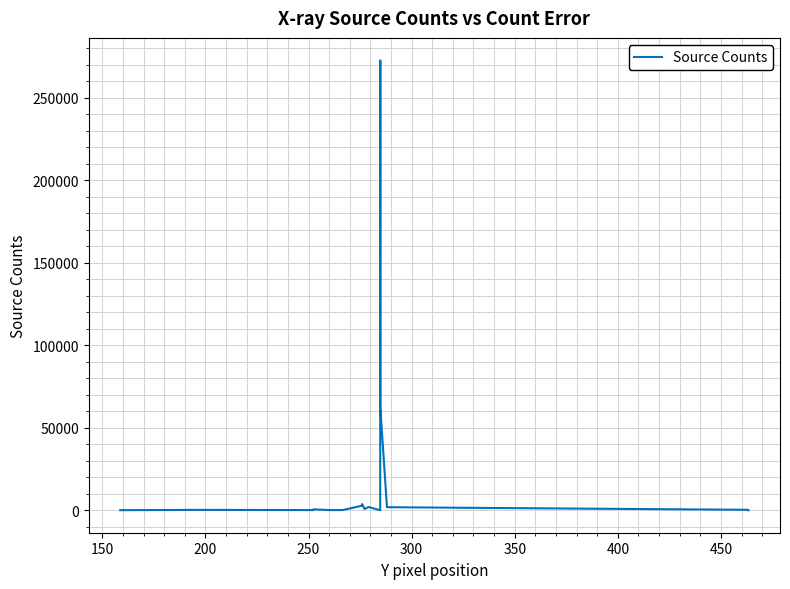

What is the difference between the maximum and minimum values?

272392.2